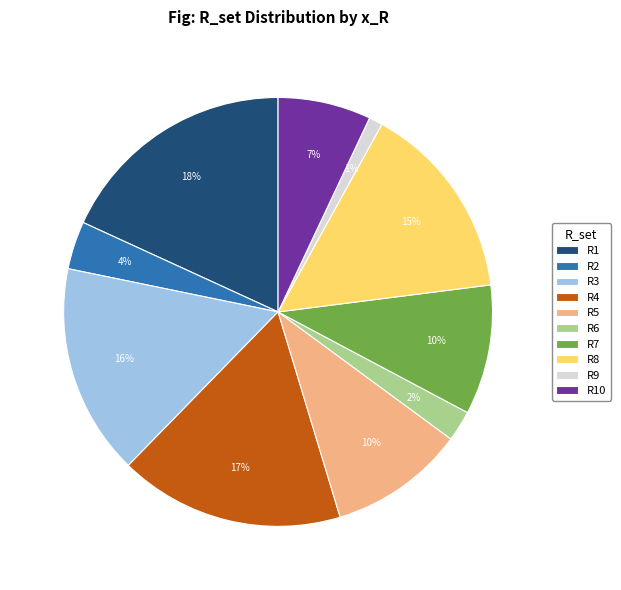

Is it true that R3 is 29% of the pie?

False